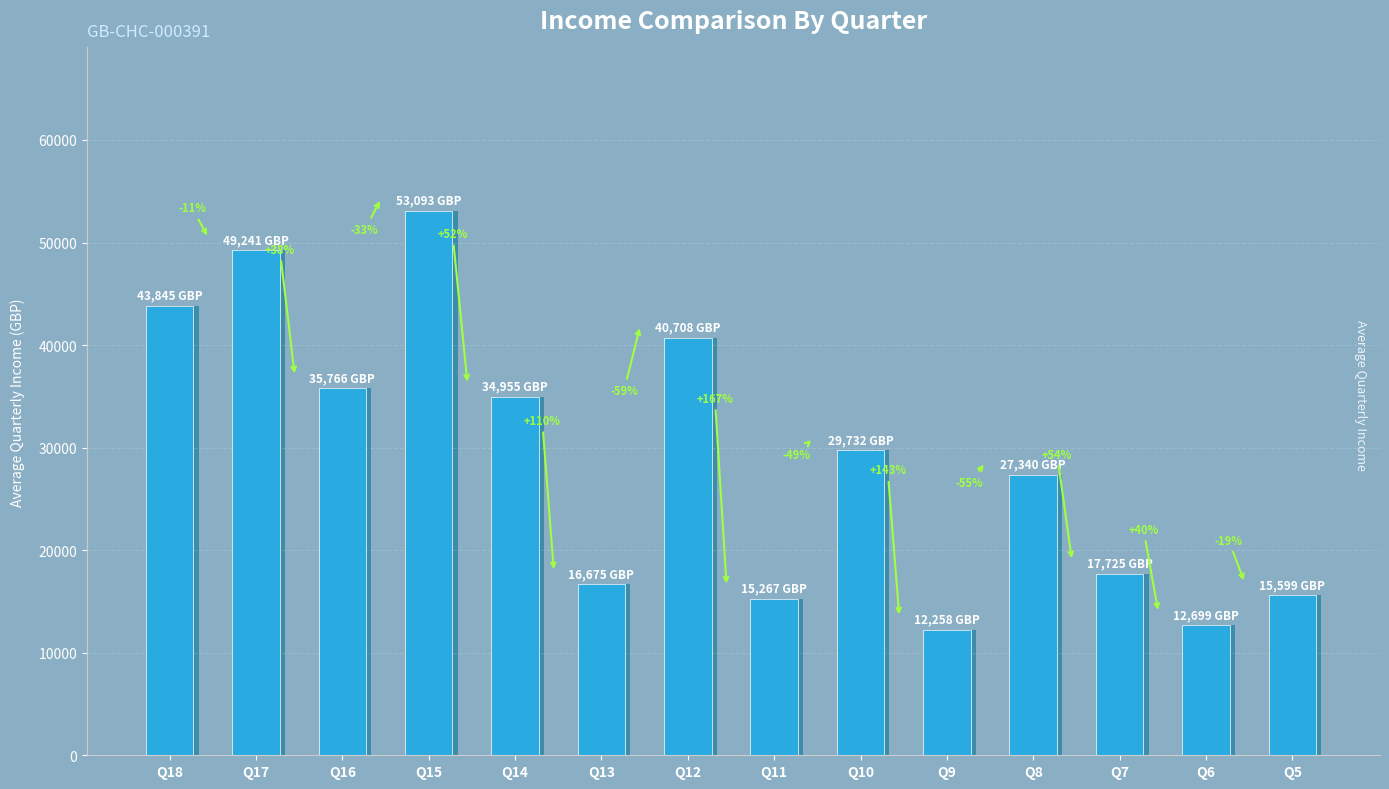

What value does the data have at Q11, to the nearest 100?

15300